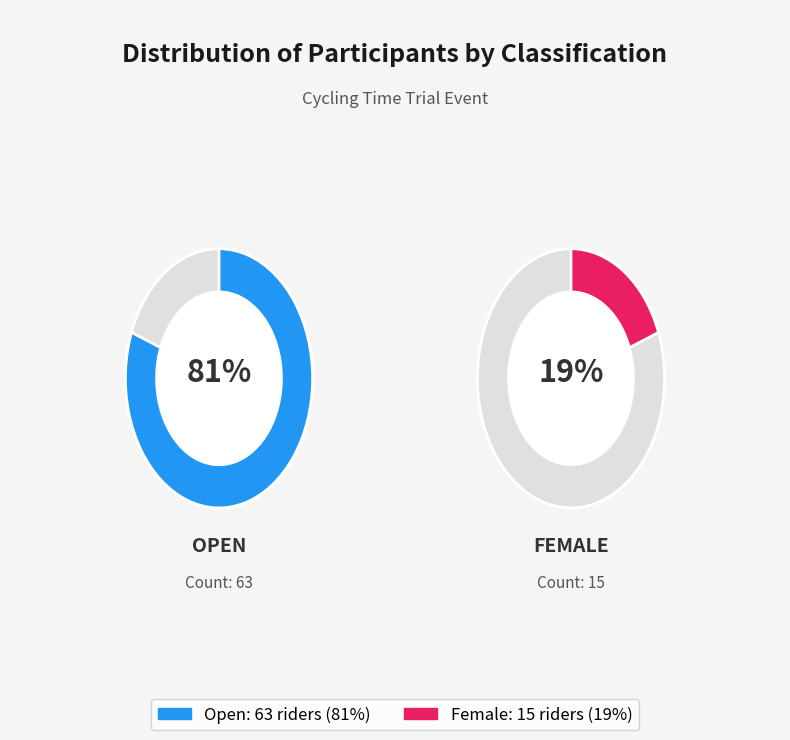

What is the majority slice?

Open